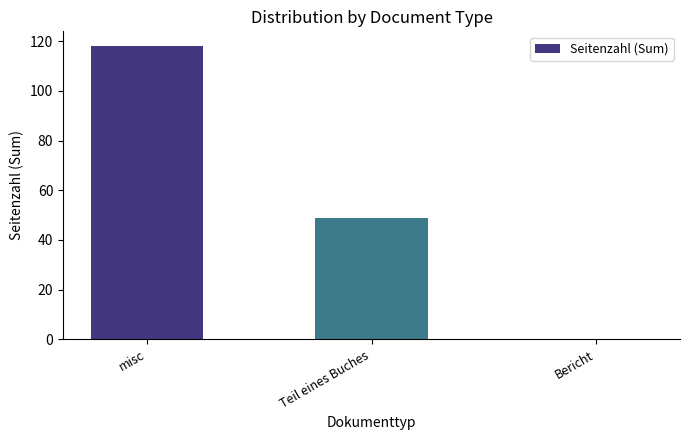

True or false: the data shows 38 at Bericht.

False